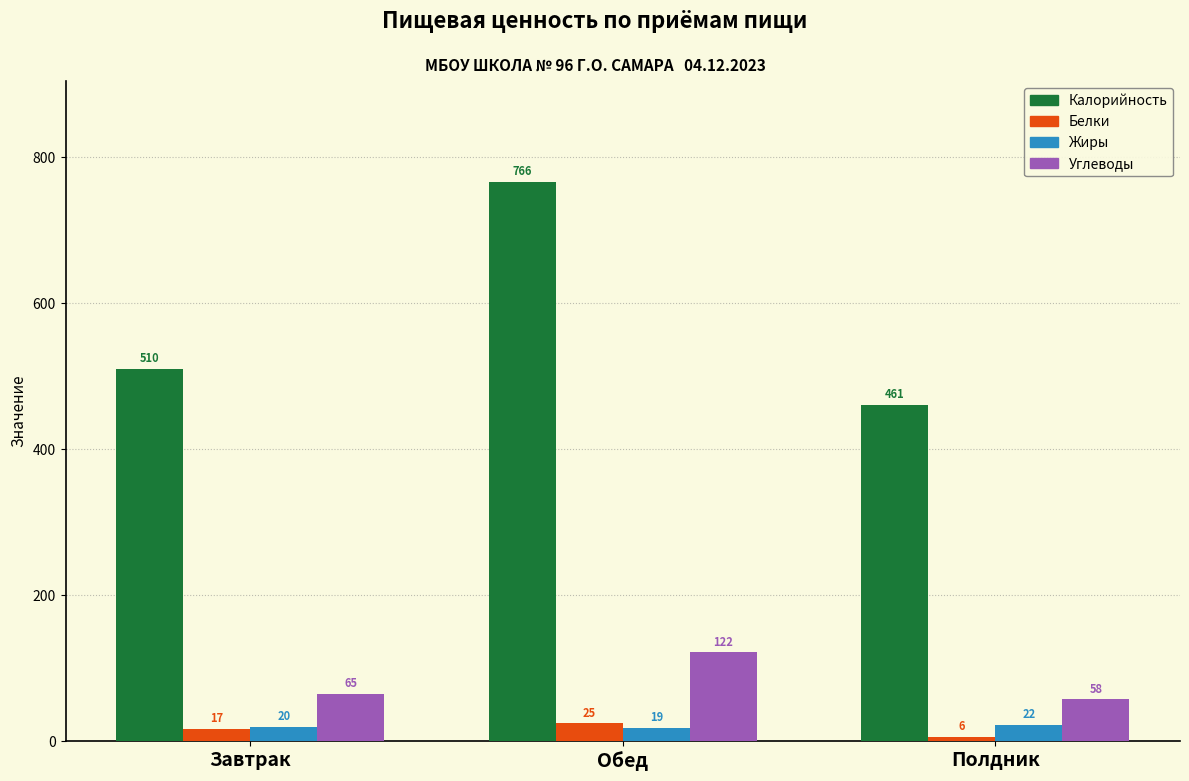

Which series has the largest total across all categories?

Калорийность